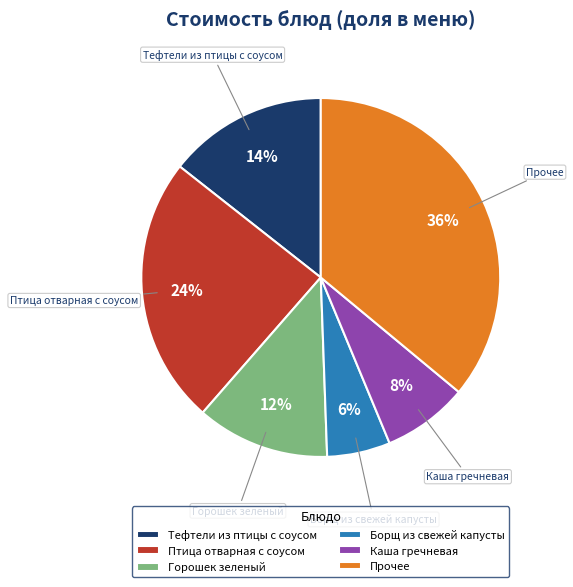

True or false: Птица отварная с соусом accounts for 24% of the total.

True